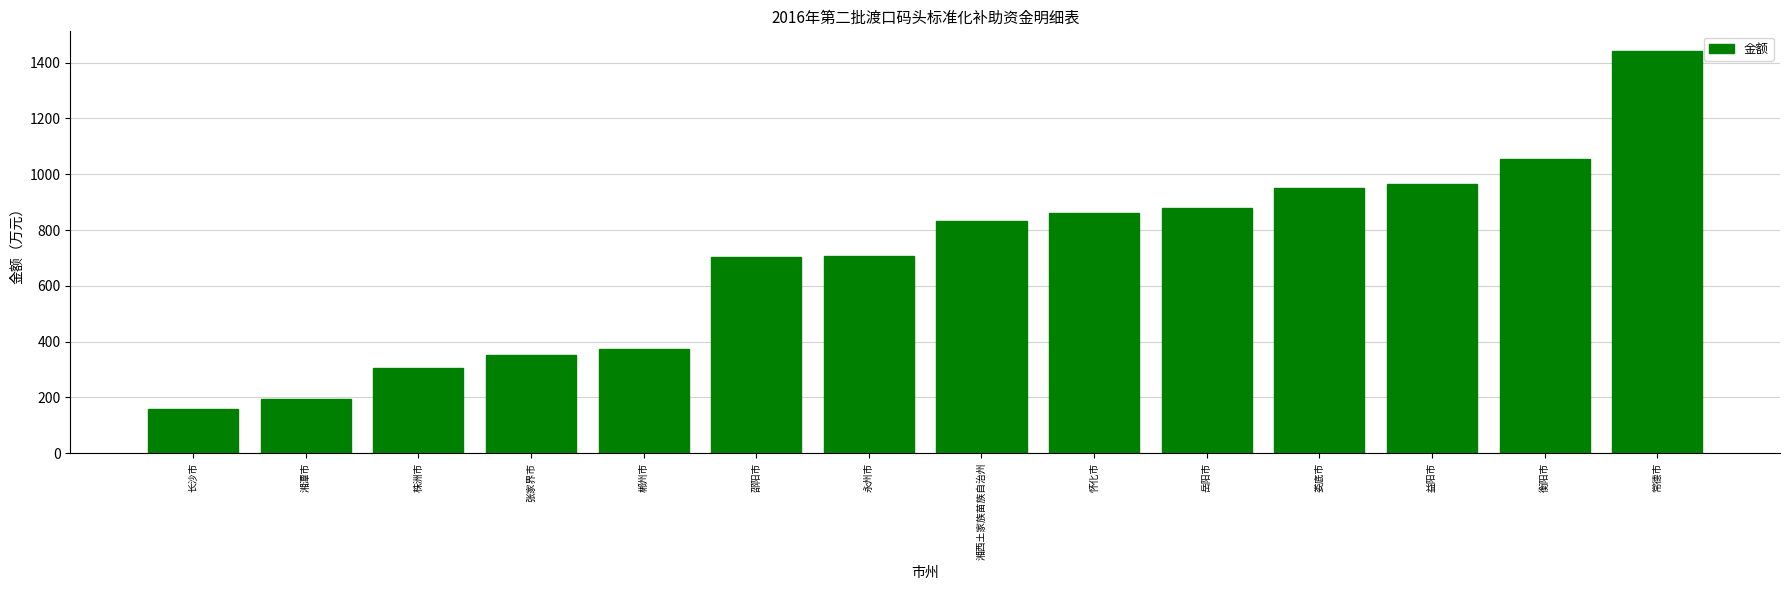

What is the difference between the second highest and second lowest values?

858